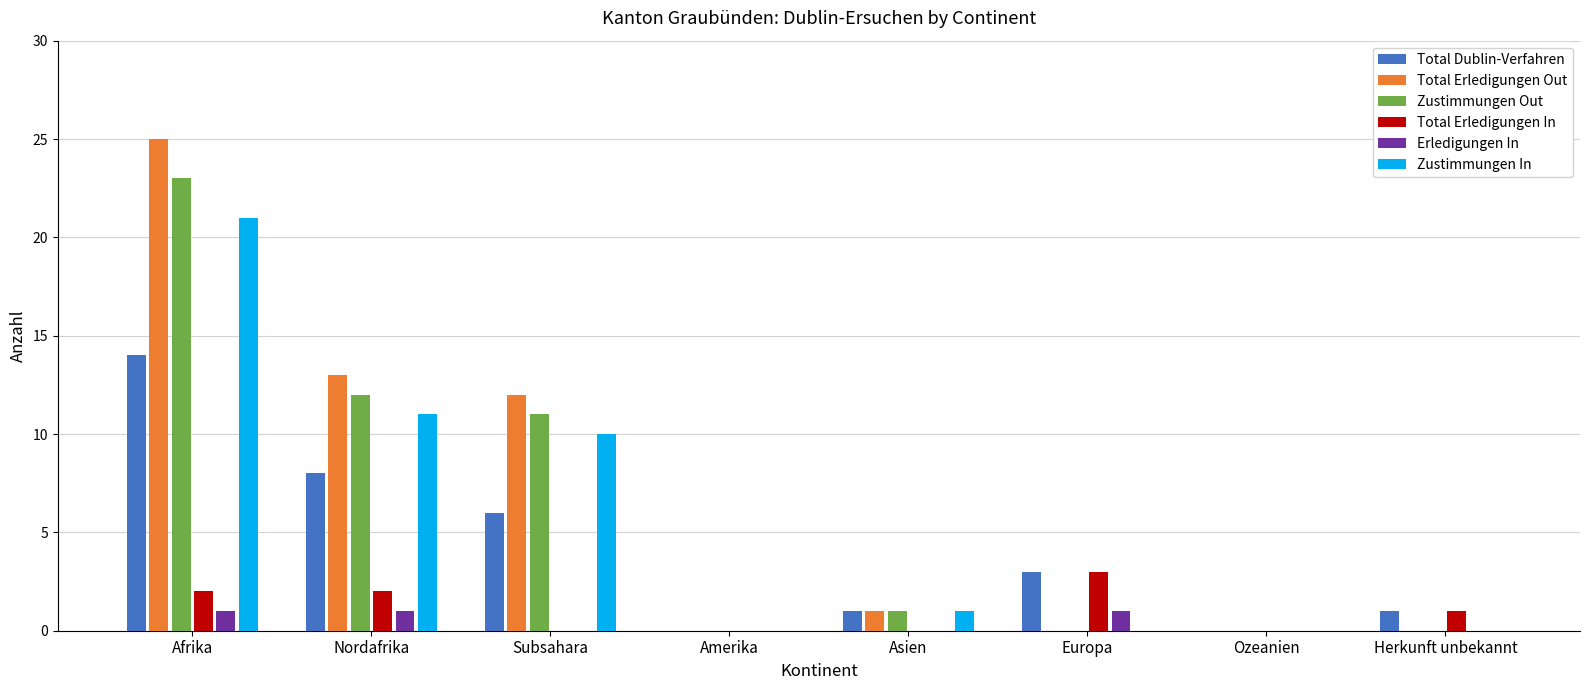

How many categories are shown in the chart?

8